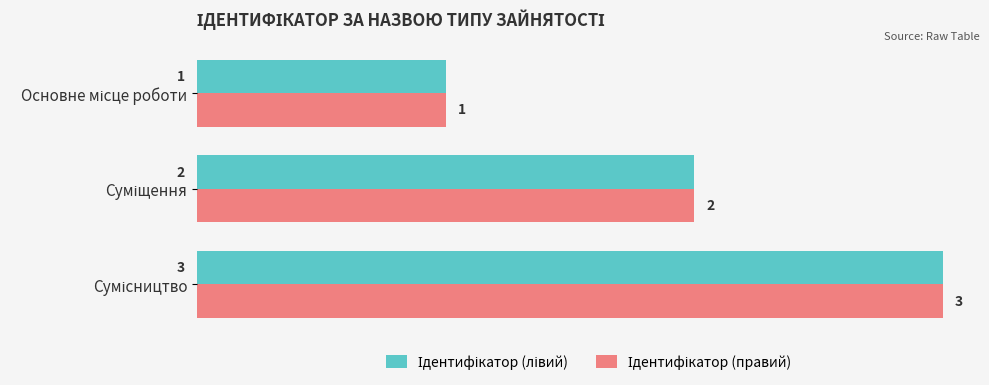

Count the number of categories in the chart.

3